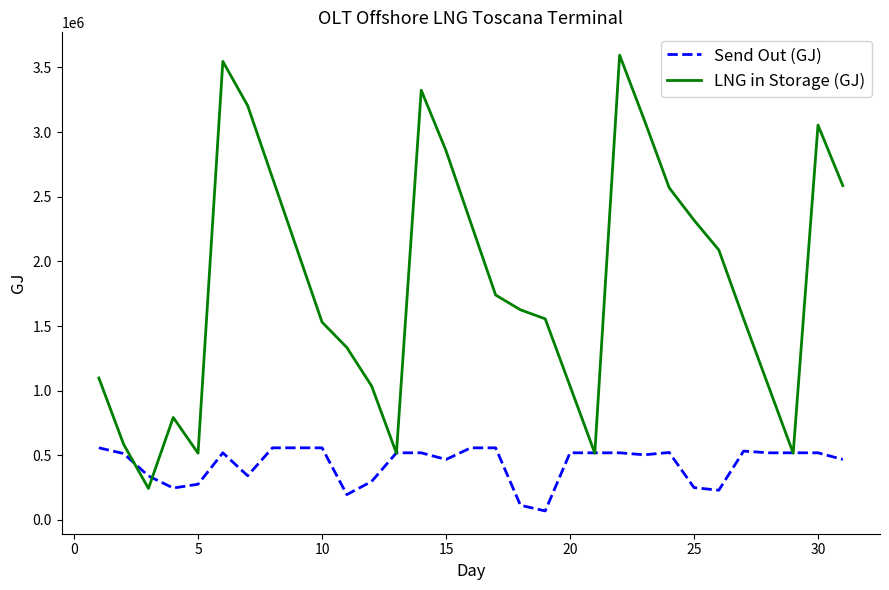

What is the greatest value displayed?

3594769.3